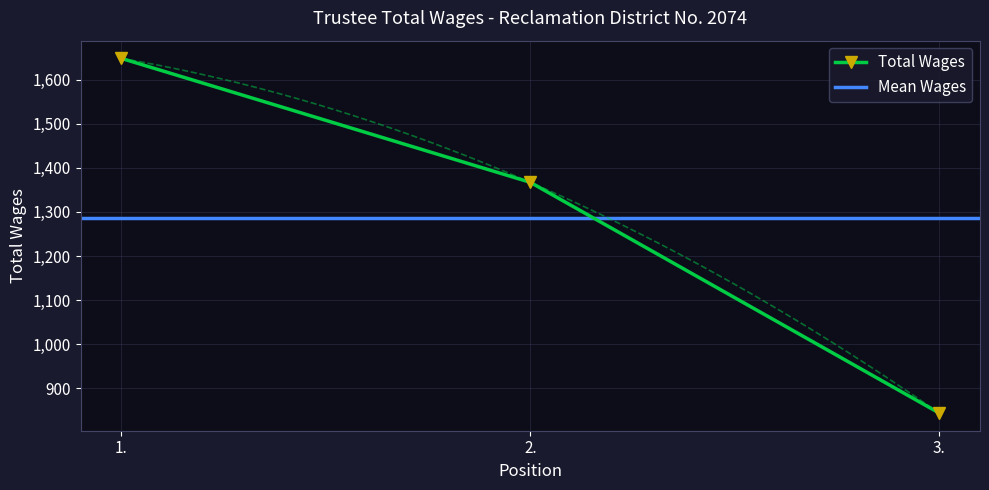

Is it true that the value at 3. is 1155?

False